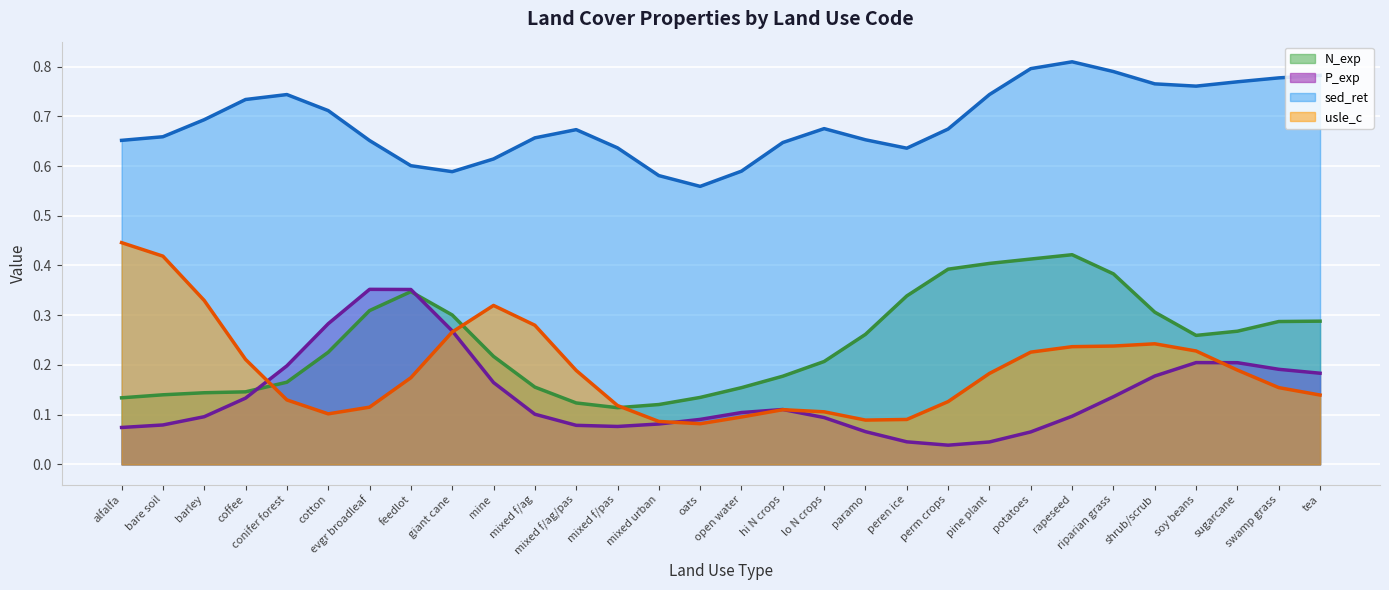

The N_exp series shows 0.0 at P_exp. True or false?

False